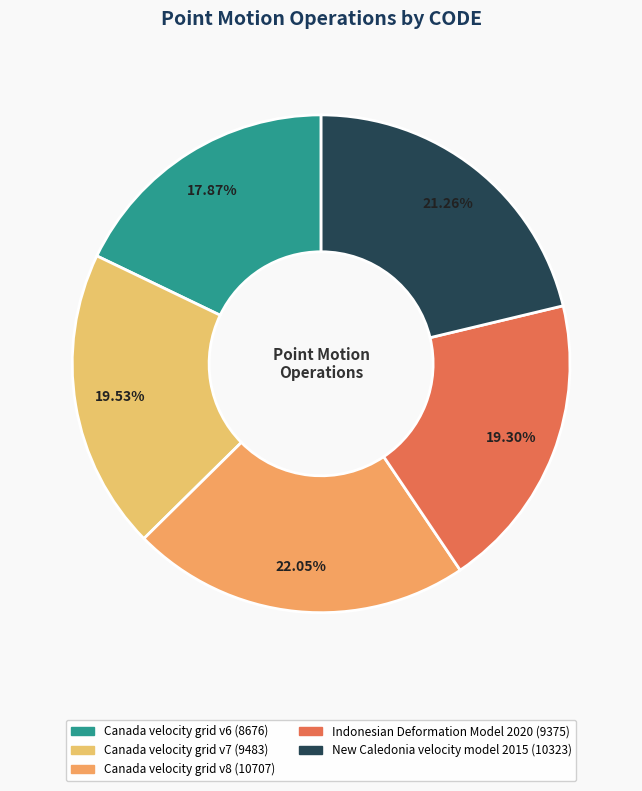

What percentage do Canada velocity grid v7 and Canada velocity grid v6 together represent?

37.4%